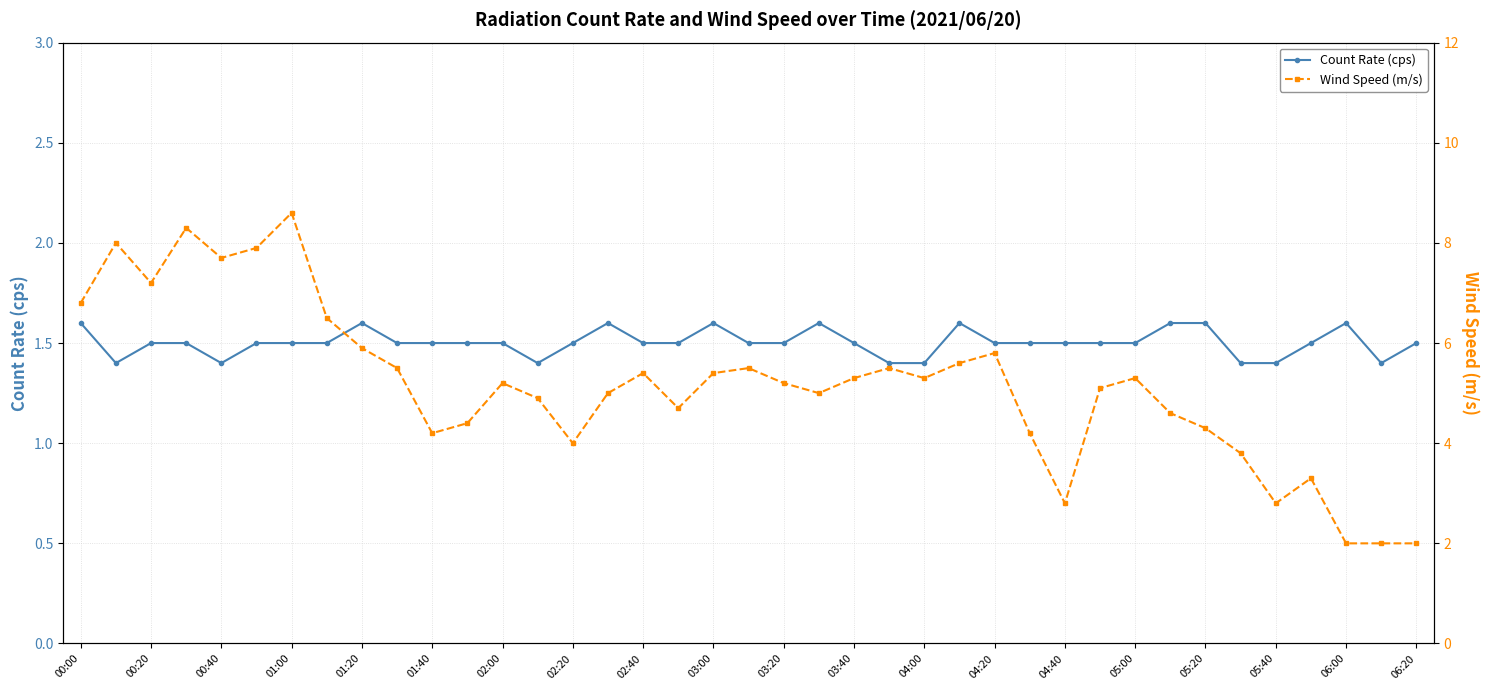

What is the sum of all Count Rate (cps) values?

58.6